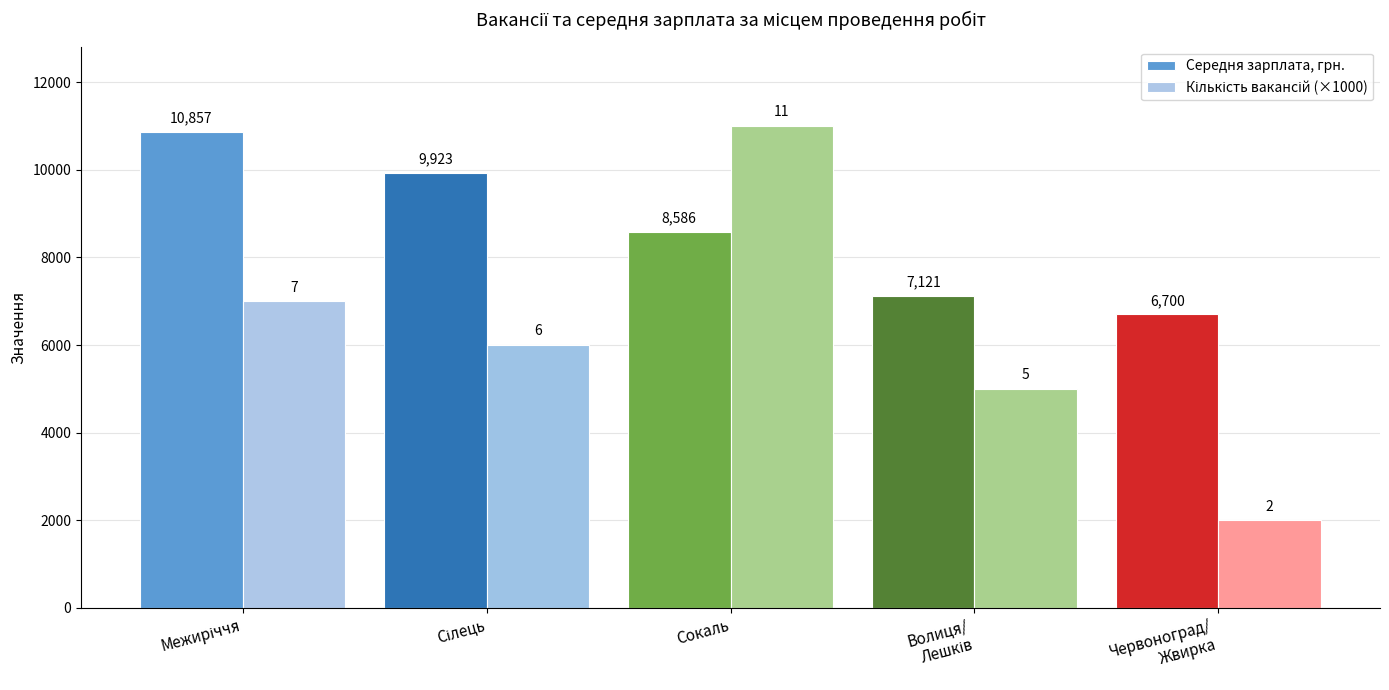

At how many categories does at least one series exceed 9239?

3